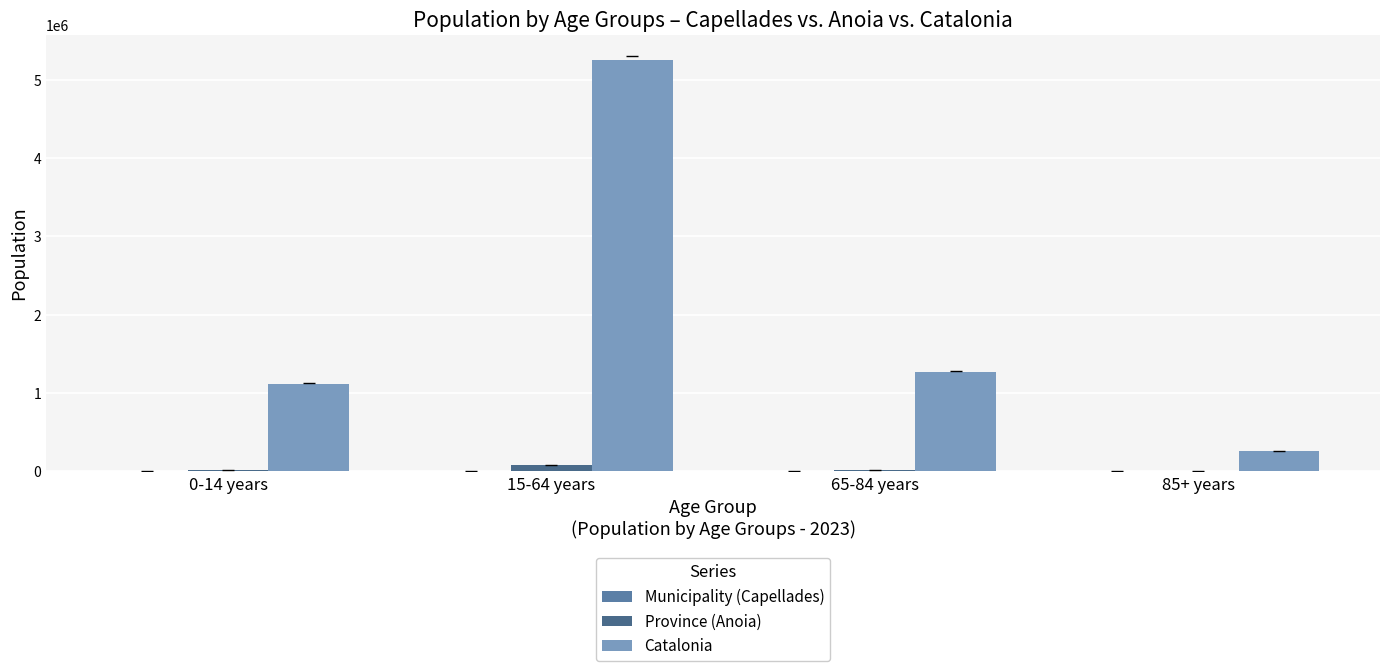

What is the sum of the Catalonia values at 15-64 years and 0-14 years?

6372799